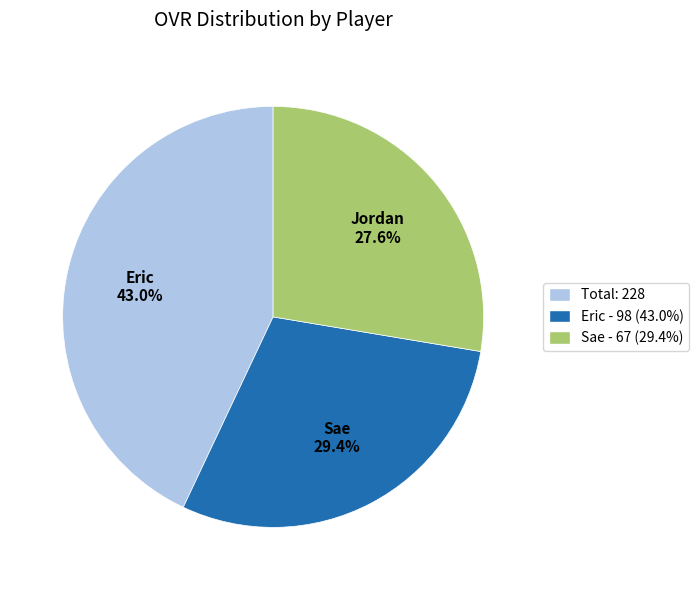

True or false: Eric accounts for 36% of the total.

False